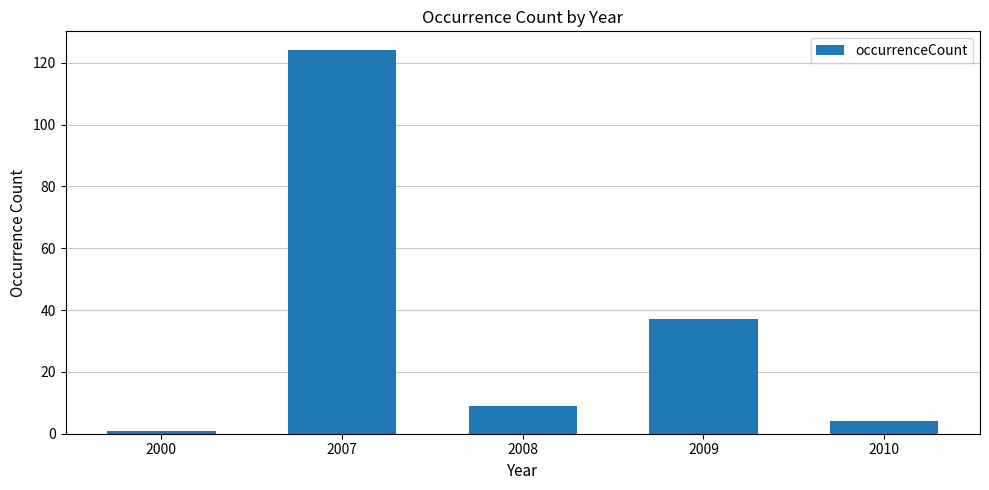

Reading right to left, list all the values displayed in this chart.

4	37	9	124	1